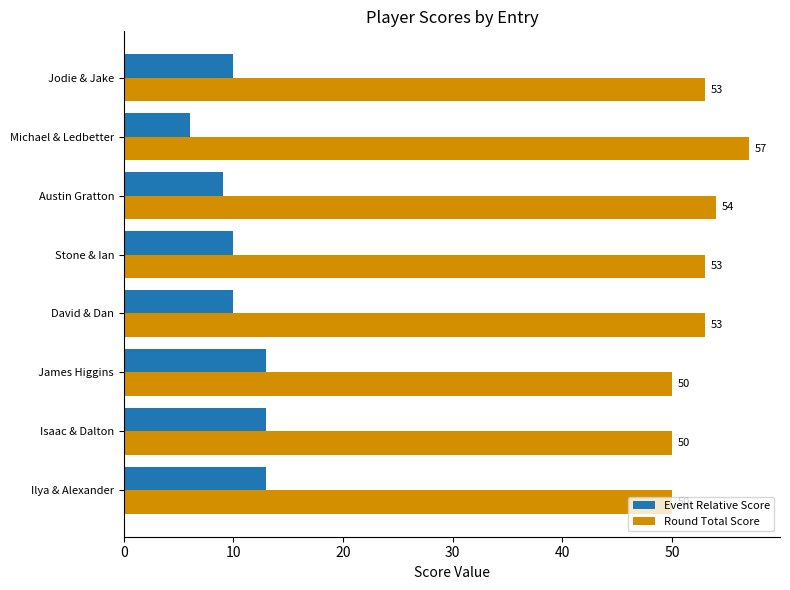

List the series in order of their overall mean, highest first.

Round Total Score, Event Relative Score